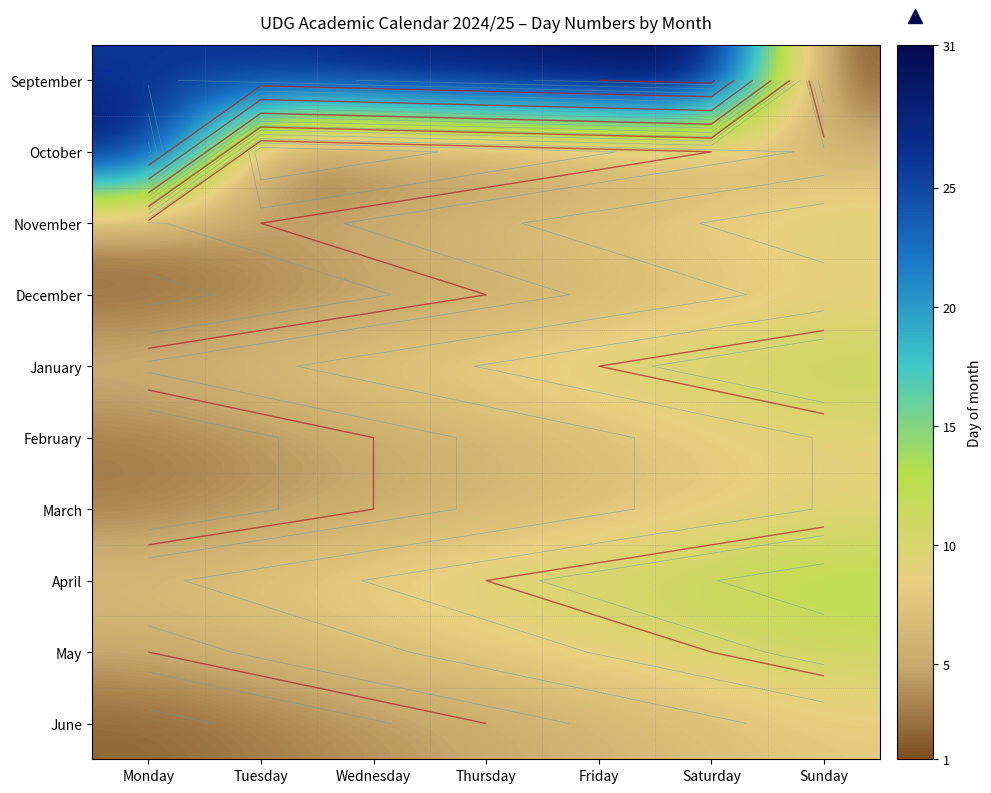

Which label corresponds to the smallest value in the chart?

Sunday